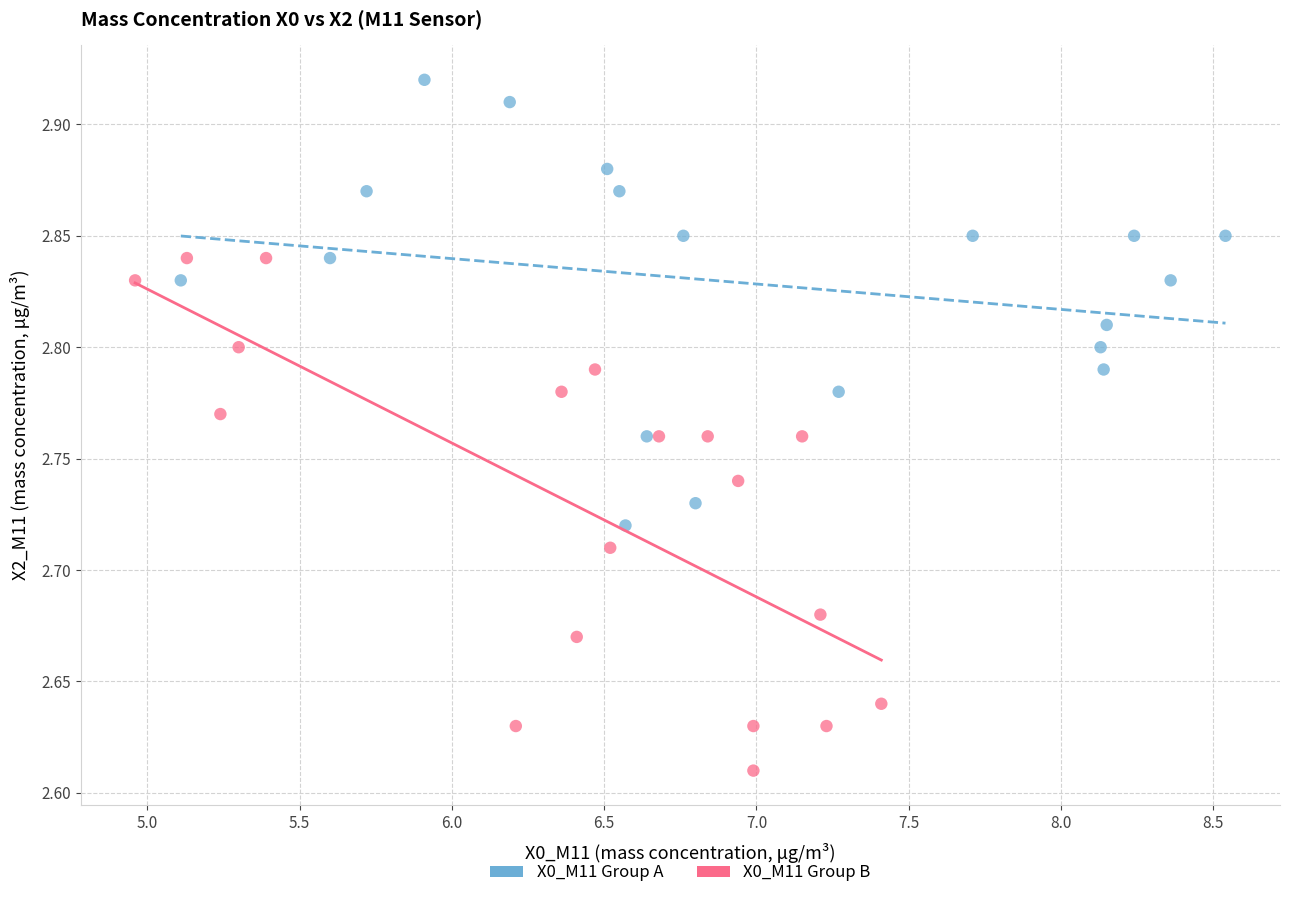

Which series contains the highest Y value?

X0_M11 Group A